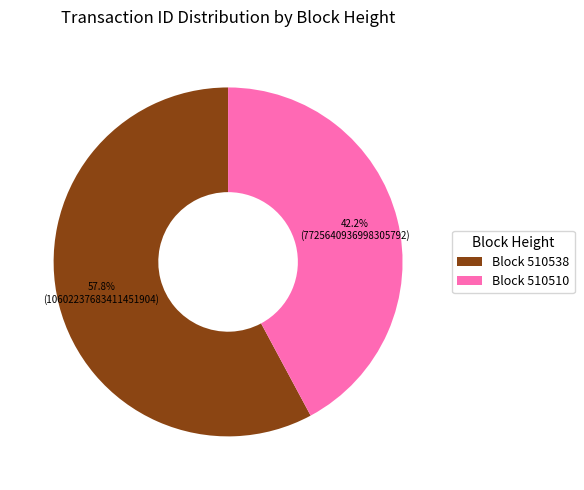

Which category has the smallest portion of the pie?

Block 510510